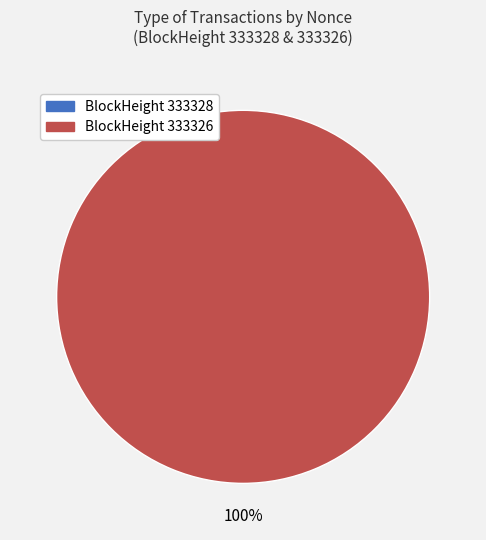

How much of the chart is everything except 333328?

100.0%